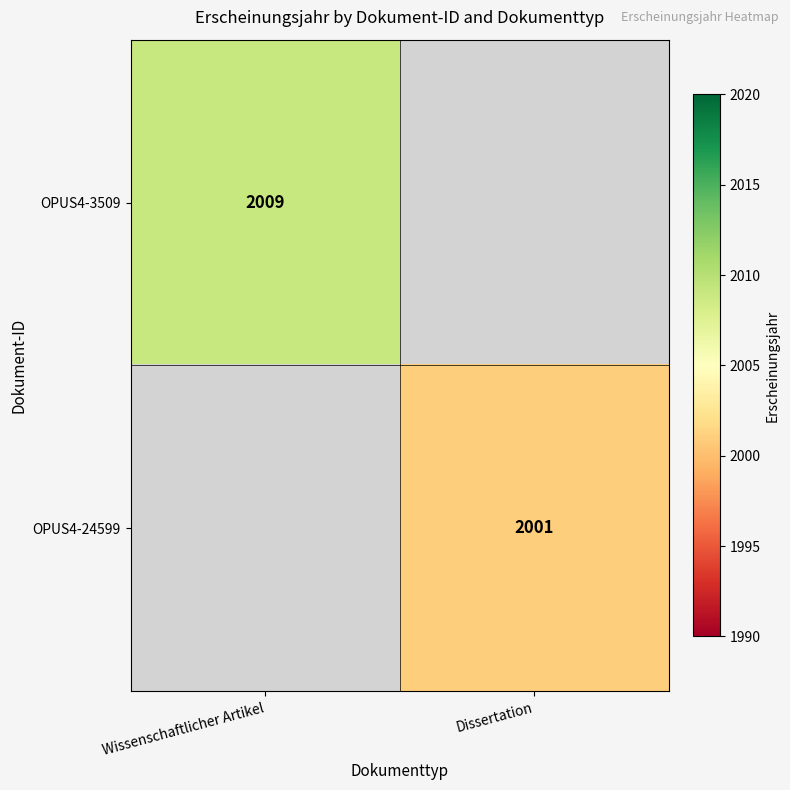

The value of OPUS4-24599 at Dissertation is 3596. True or false?

False